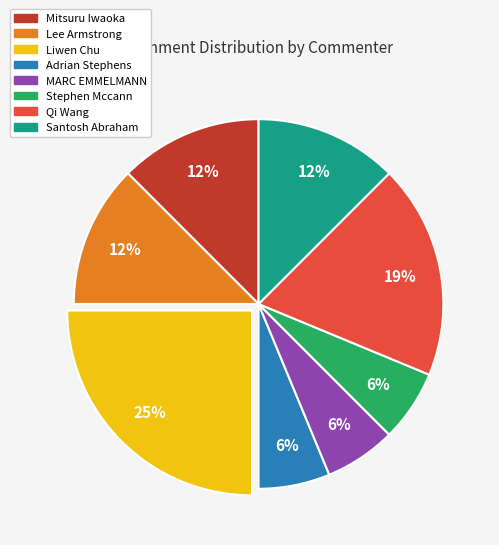

Which category has the biggest portion of the pie?

Liwen Chu